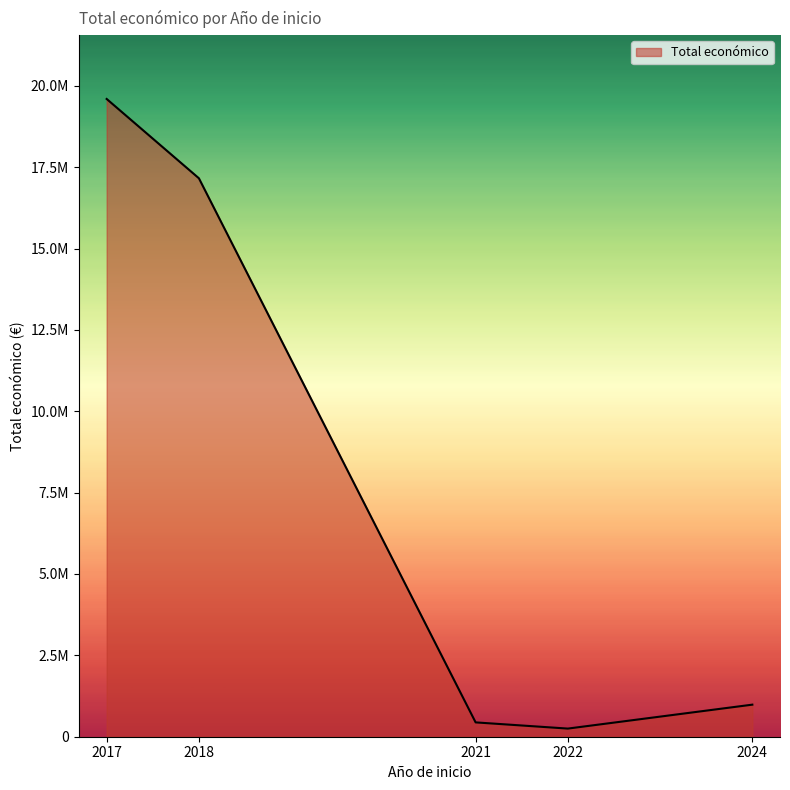

Between 2021 and 2024, which is larger?

2024